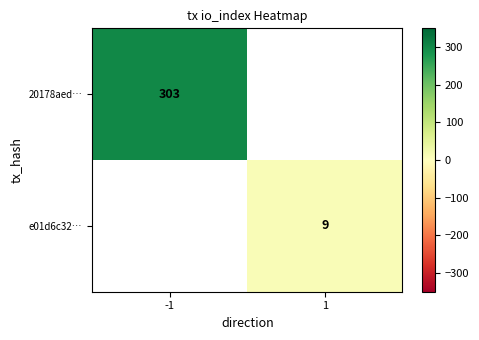

Which series has the widest spread of values?

20178aed…